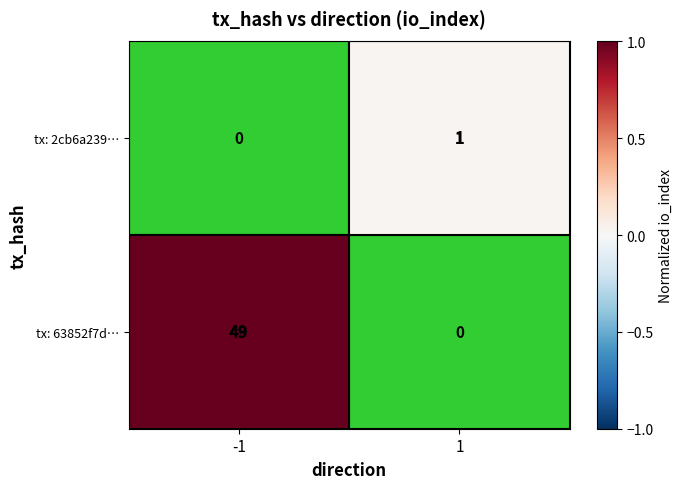

How many data points does each series have?

2